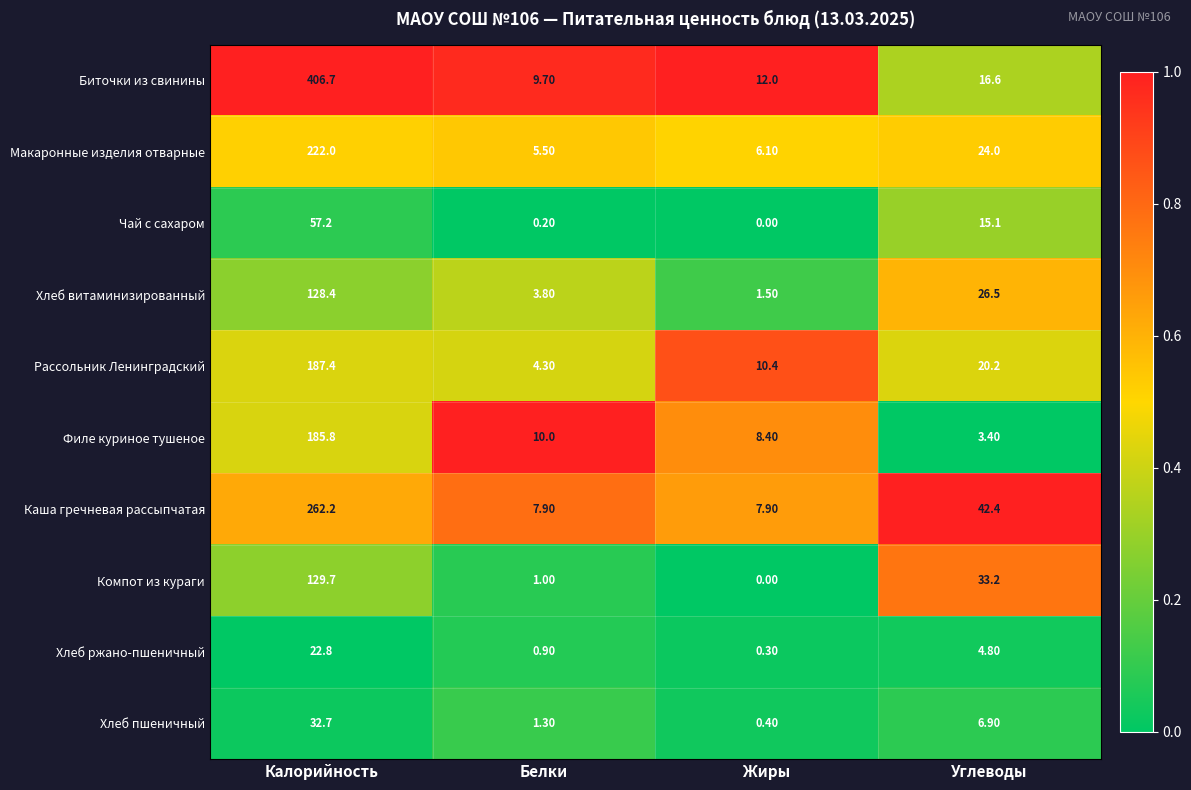

What is the maximum value shown in the chart?

406.7